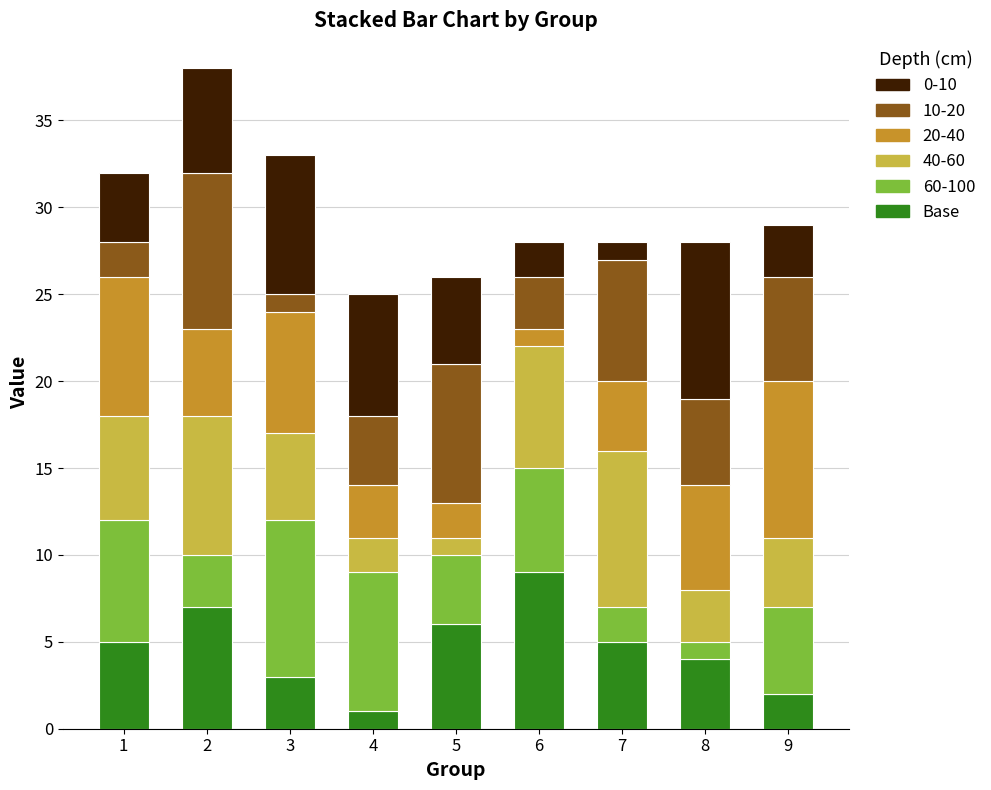

Does the chart contain stacked bars?

Yes